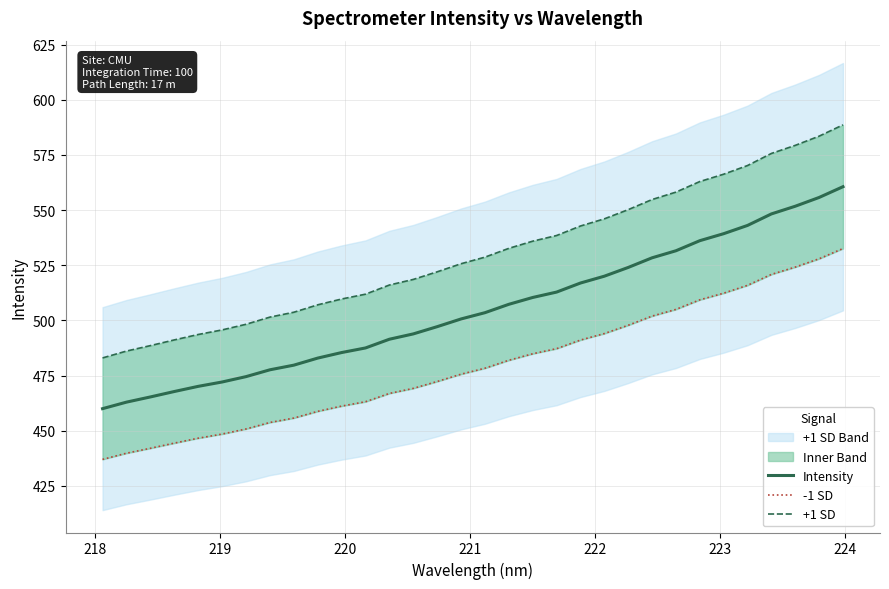

What is the highest value of the Intensity series?

560.6